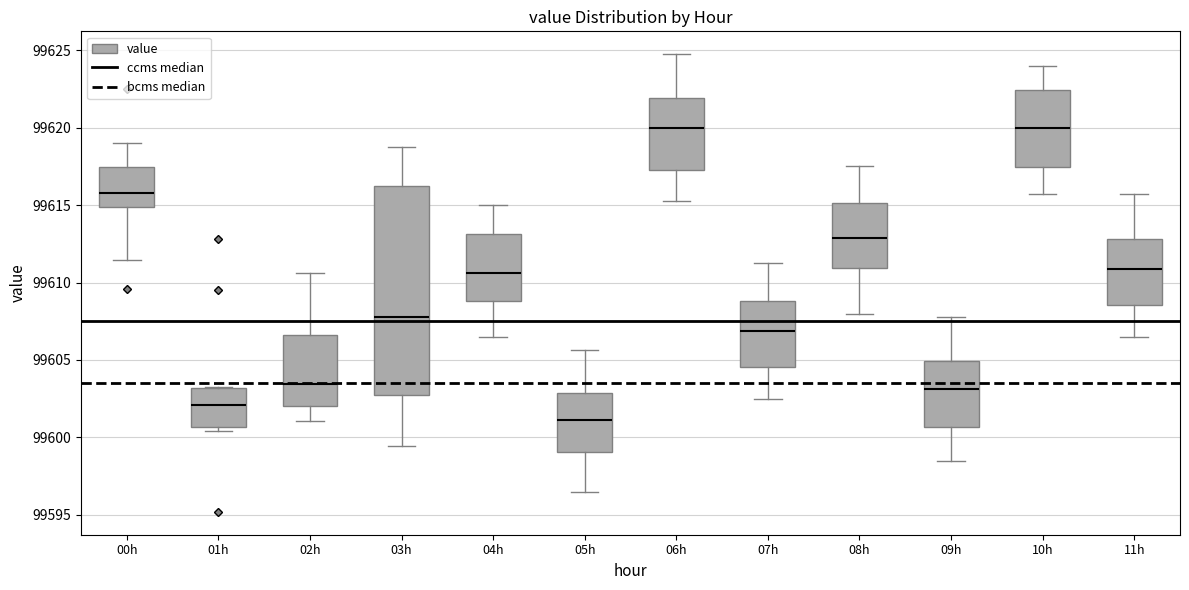

Reading left to right, read every box against the y-axis: the position of its median line, the range the box covers, and the ends of its whiskers. The values are not printed on the chart, so give them approximately, as read against the axis.

00h: median 99616.0, box 99615.0 to 99617.5, whiskers 99611.5 to 99619.0
01h: median 99602.0, box 99600.5 to 99603.0, whiskers 99600.5 (just below the box's lower edge) to 99603.5
02h: median 99603.5, box 99602.0 to 99606.5, whiskers 99601.0 to 99610.5
03h: median 99608.0, box 99603.0 to 99616.5, whiskers 99599.5 to 99619.0
04h: median 99610.5, box 99609.0 to 99613.0, whiskers 99606.5 to 99615.0
05h: median 99601.0, box 99599.0 to 99603.0, whiskers 99596.5 to 99605.5
06h: median 99620.0, box 99617.5 to 99622.0, whiskers 99615.5 to 99625.0
07h: median 99607.0, box 99604.5 to 99609.0, whiskers 99602.5 to 99611.5
08h: median 99613.0, box 99611.0 to 99615.0, whiskers 99608.0 to 99617.5
09h: median 99603.0, box 99600.5 to 99605.0, whiskers 99598.5 to 99608.0
10h: median 99620.0, box 99617.5 to 99622.5, whiskers 99616.0 to 99624.0
11h: median 99611.0, box 99608.5 to 99613.0, whiskers 99606.5 to 99616.0